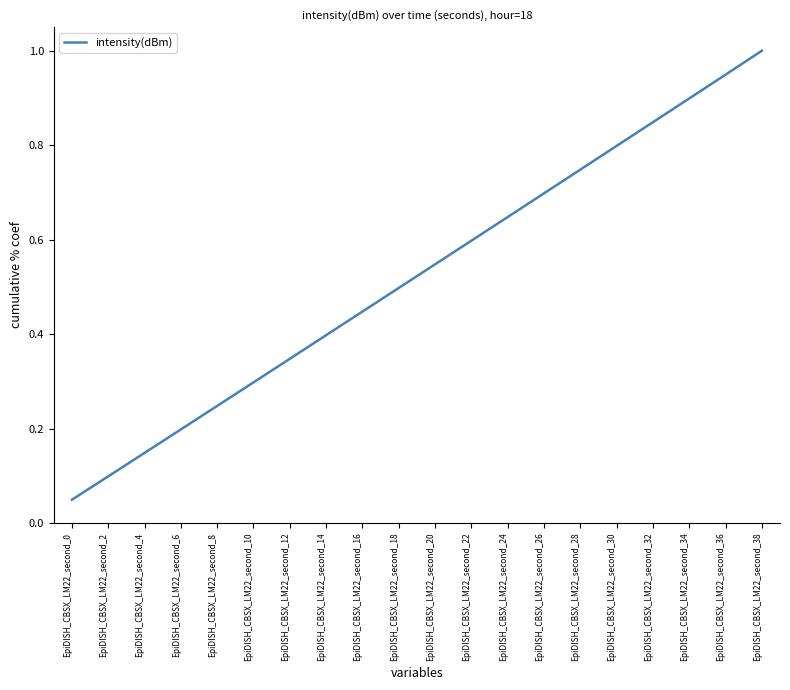

The value at EpiDISH_CBSX_LM22_second_32 is 0.8. True or false?

True